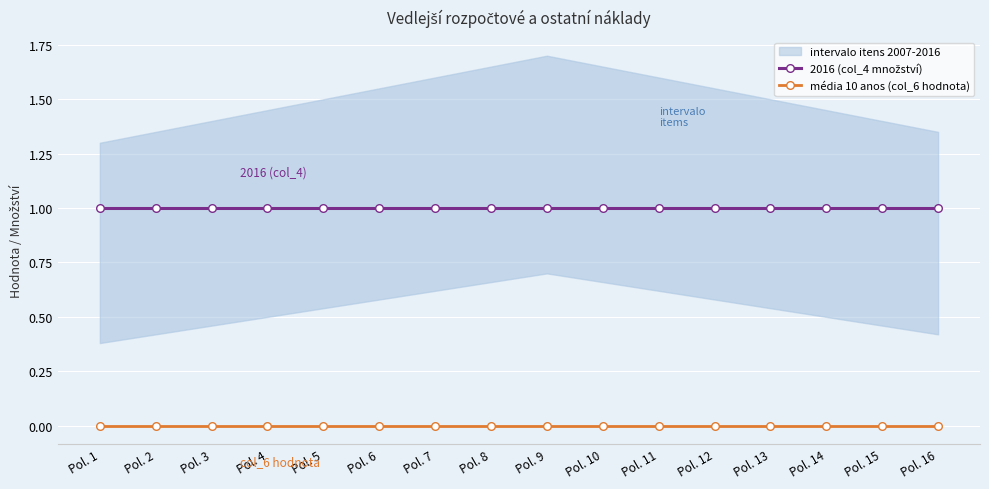

The média 10 anos (col_6 hodnota) series shows 0 at Pol. 3. True or false?

True